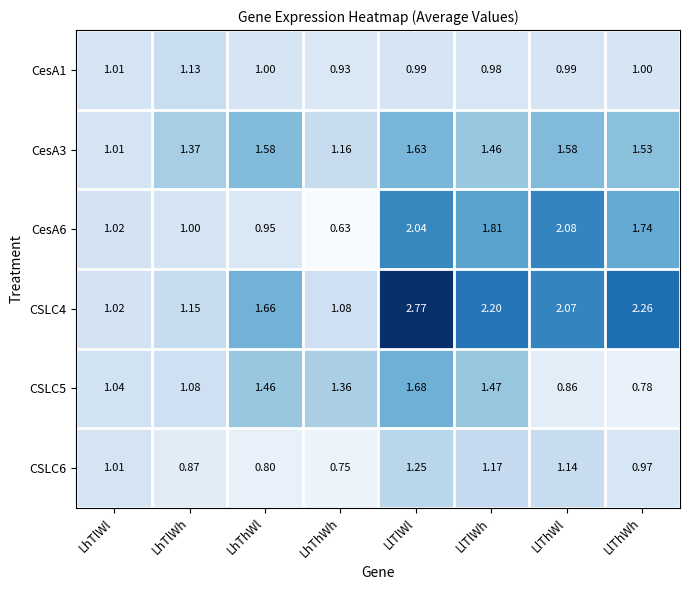

Which category has the lowest value across all series?

LhThWh